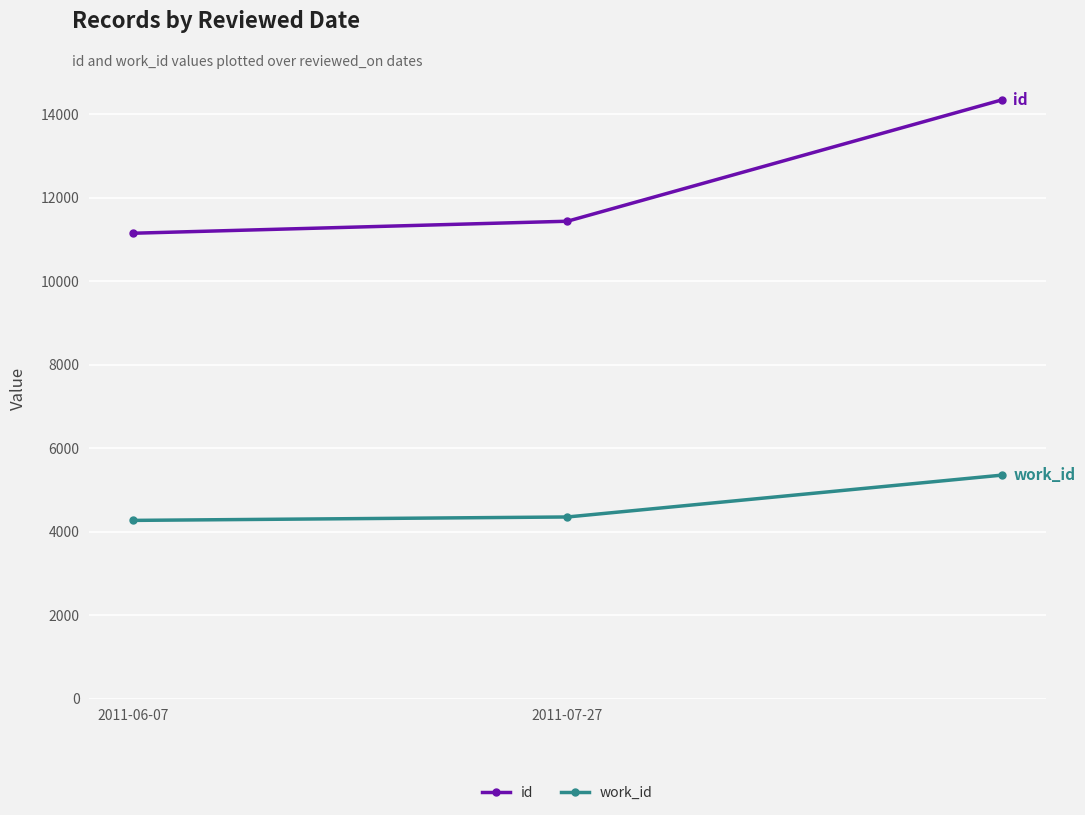

Which series has the widest spread of values?

id